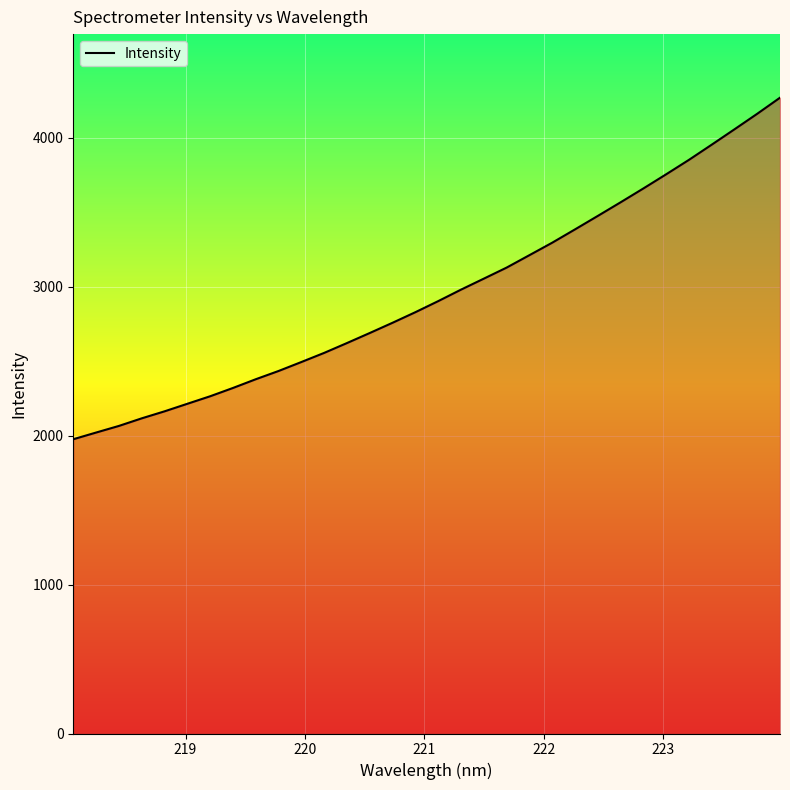

What is the maximum value shown in the chart?

4270.7